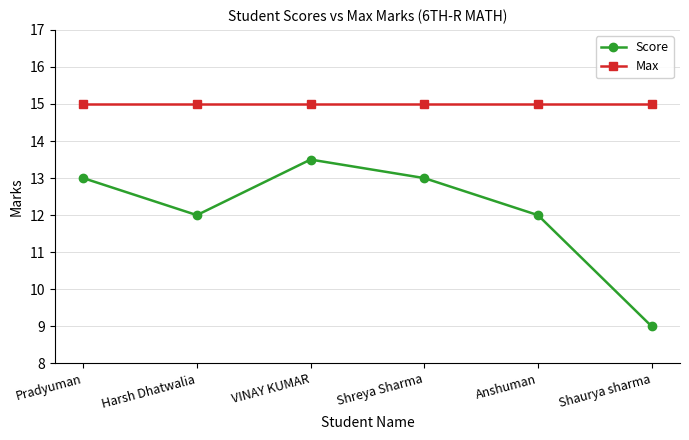

Is it true that Score equals 9.0 at Shaurya sharma?

True